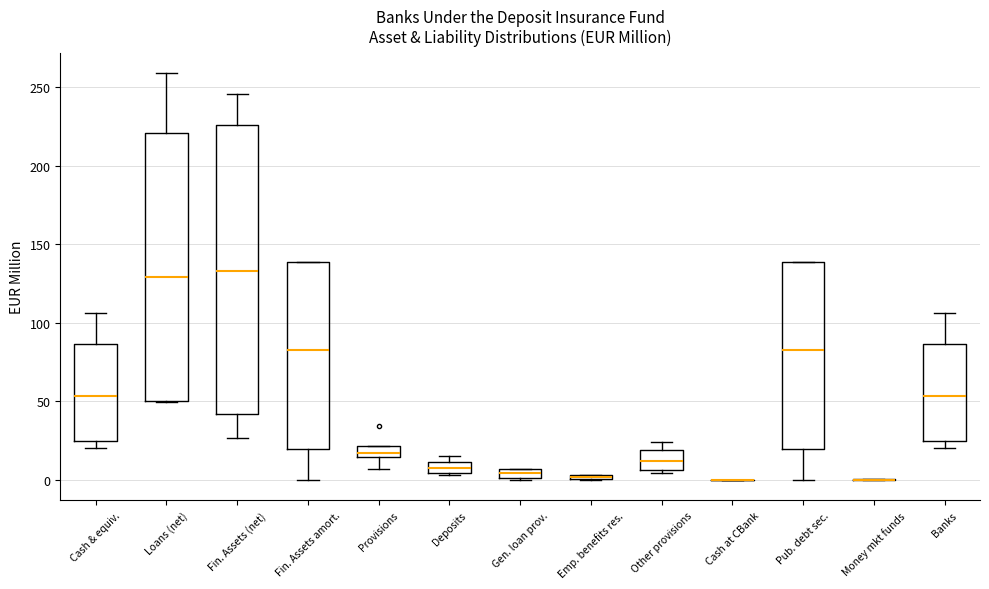

Where does the median line of the box for Pub. debt sec. sit on the y-axis? The values are not printed on the chart, so give them approximately, as read against the axis.

85